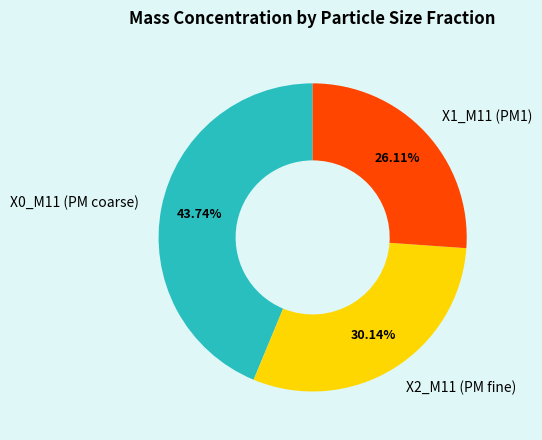

To the nearest percent, what is the difference between the largest and smallest slice percentages?

18%